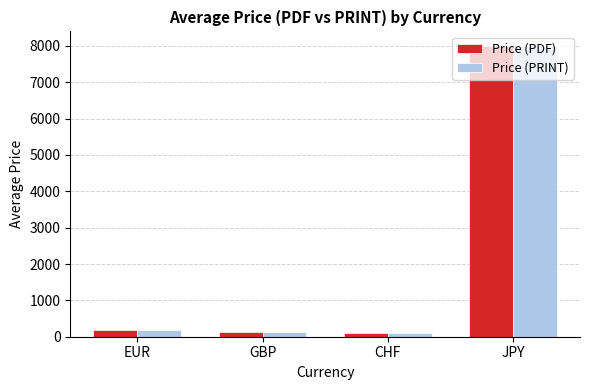

What position from the right is JPY?

1